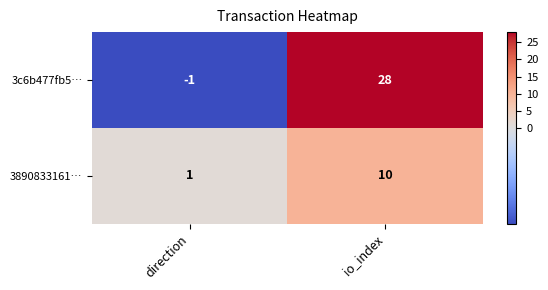

At direction, list the series in order from largest to smallest.

3890833161…, 3c6b477fb5…